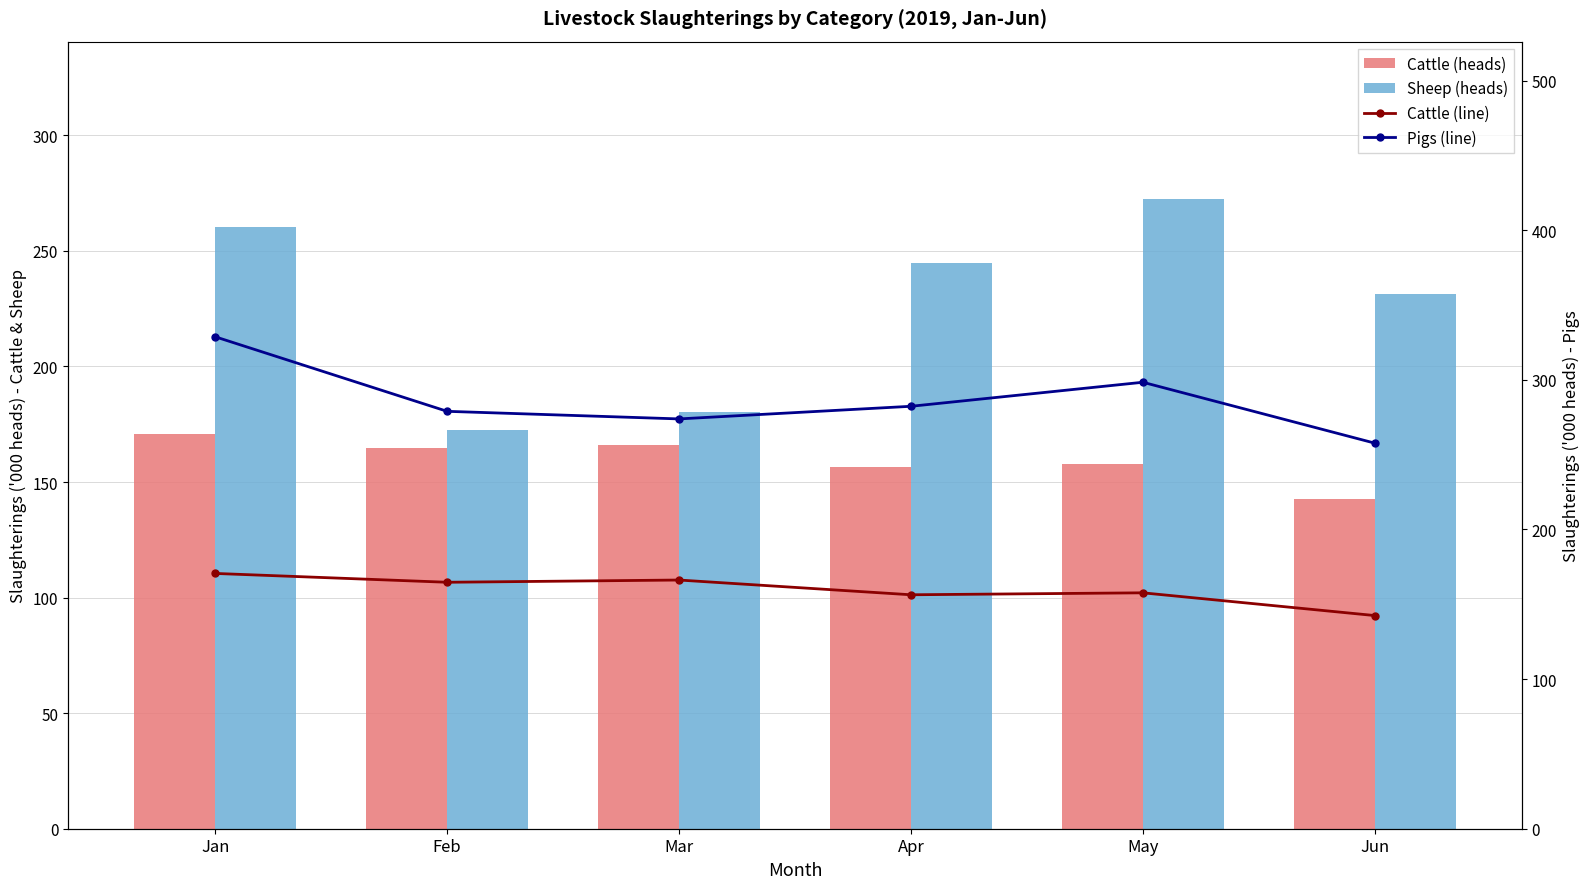

What is the average value of the Cattle (line) series?

159.7